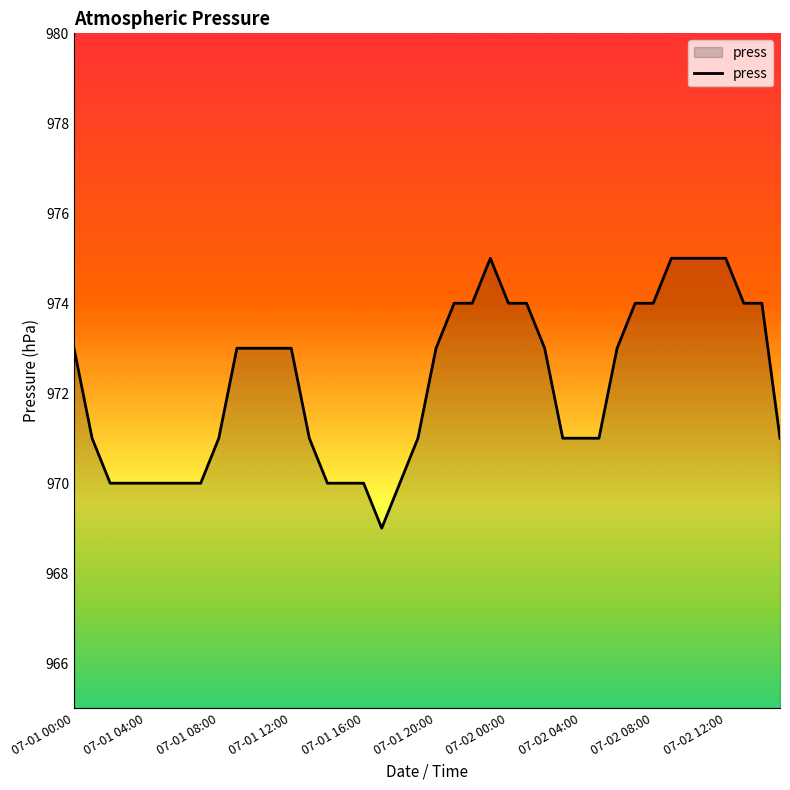

What is the minimum value shown in the chart?

969